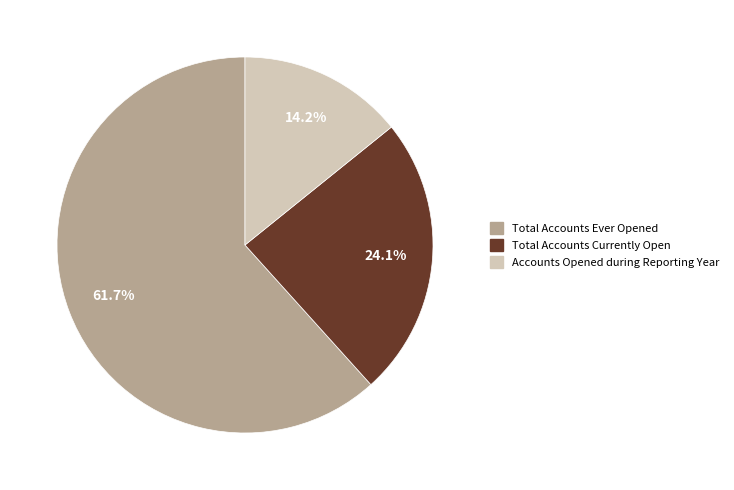

Does any single category account for the majority?

Yes